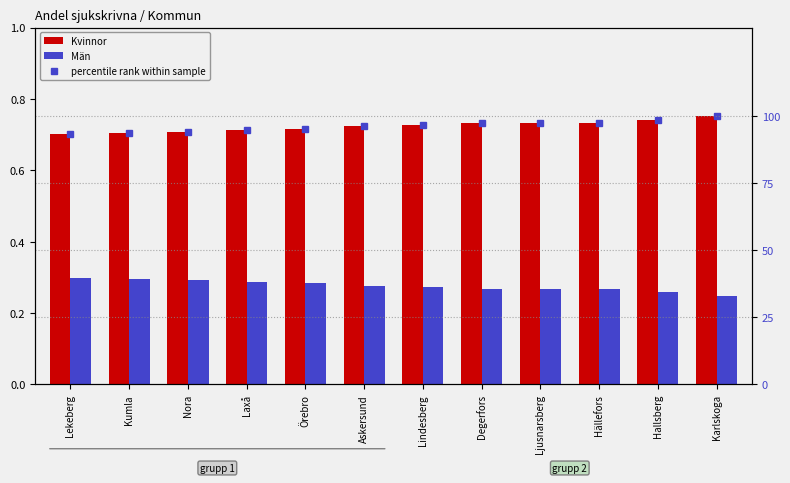

Rank the series by their maximum value, from highest to lowest.

percentile rank within sample, Kvinnor, Män